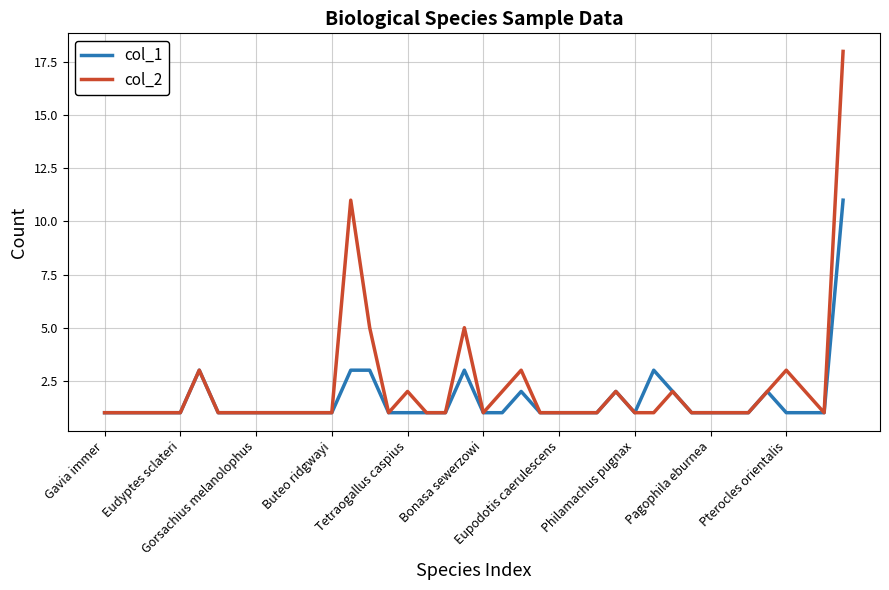

What is the difference between the maximum and minimum values in the col_1 series?

10